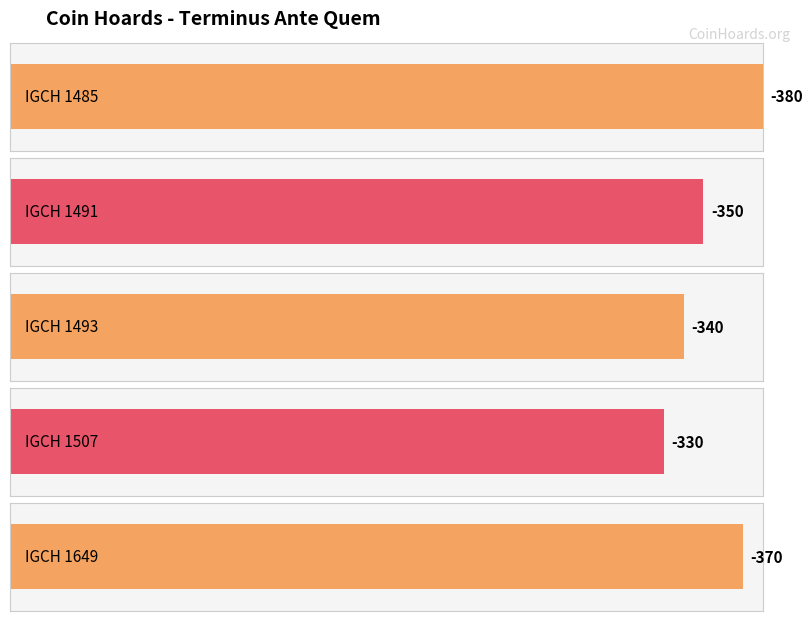

List the labels in order of value, largest first.

IGCH 1507, IGCH 1493, IGCH 1491, IGCH 1649, IGCH 1485